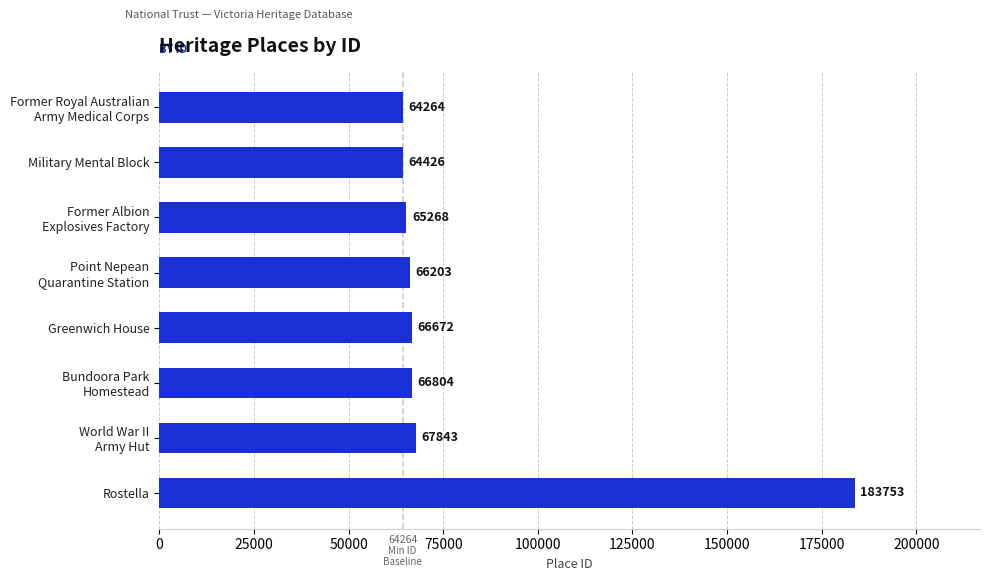

What is the difference between the second highest and second lowest values?

3417